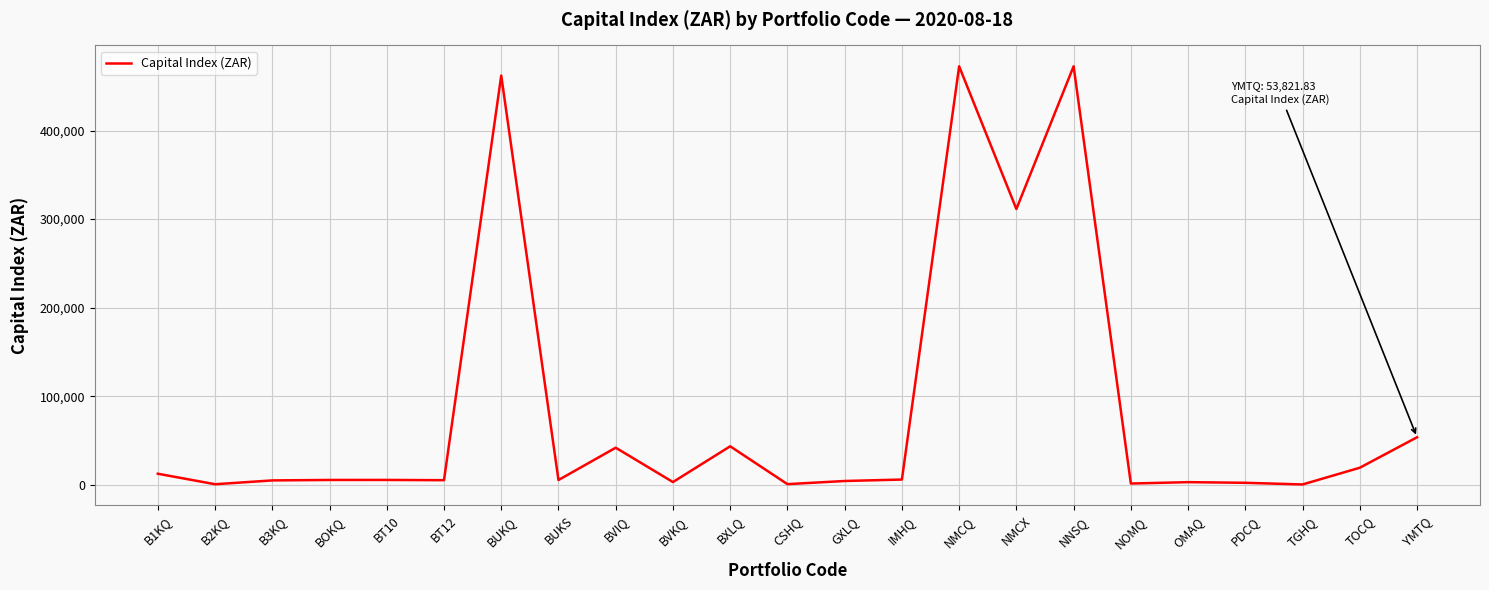

What is the change in value from NMCQ to NMCX?

-161029.0